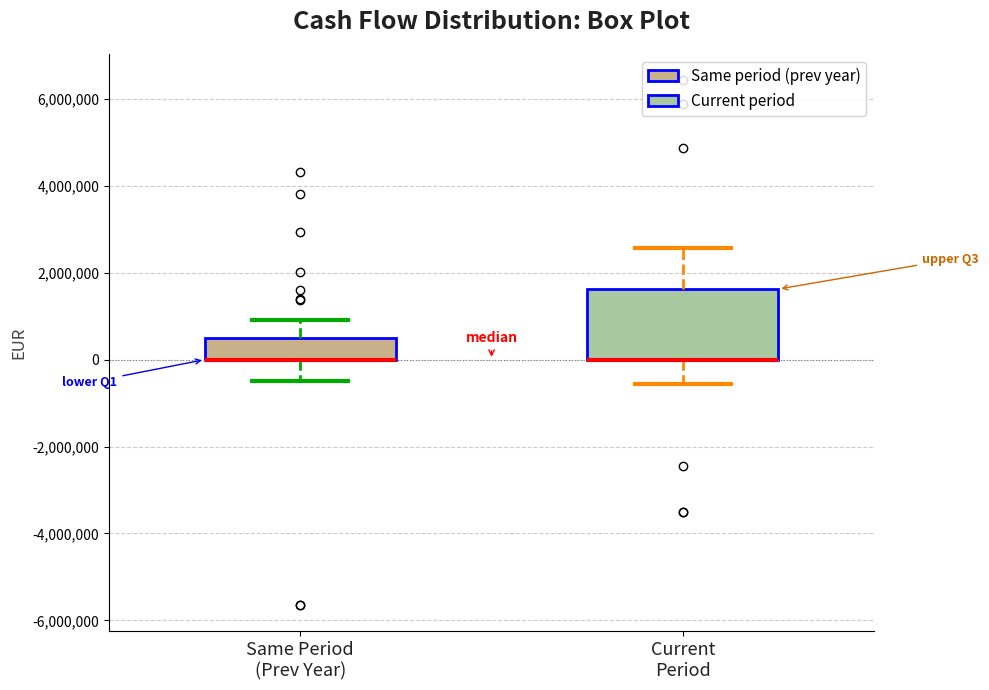

Reading left to right, transcribe this box plot: for each box, give where its median line is, the range the box spans, and where its two whiskers end, as read against the y-axis. The values are not printed on the chart, so give them approximately, as read against the axis.

Same Period (Prev Year): median 0 (drawn on the box's lower edge), box 0 to 400000, whiskers -400000 to 1000000
Current Period: median 0 (drawn on the box's lower edge), box 0 to 1600000, whiskers -600000 to 2600000